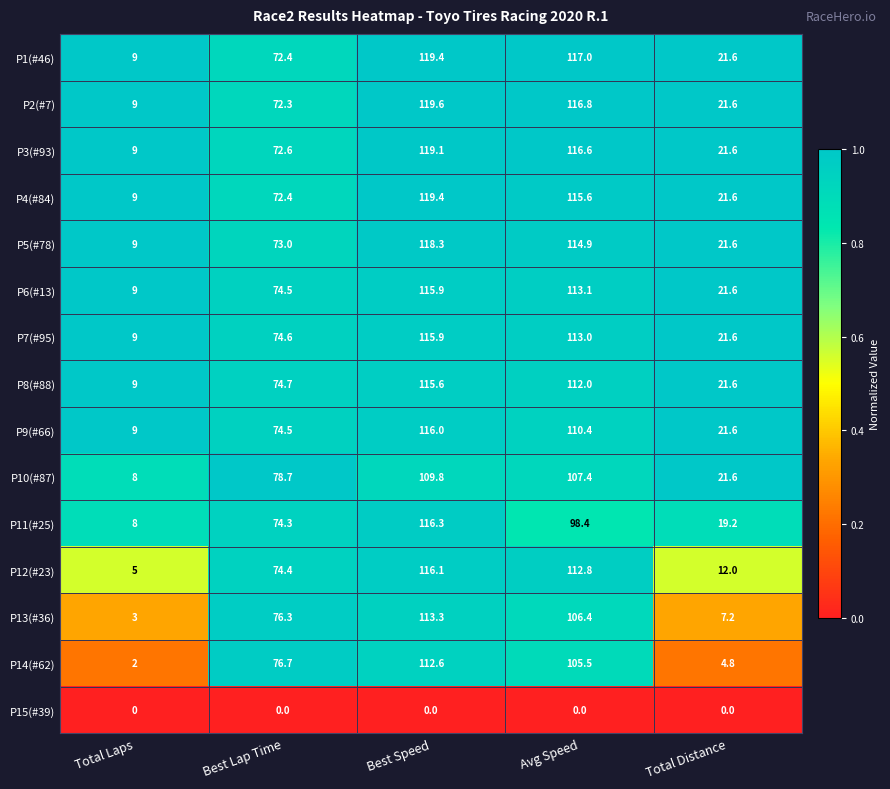

Count the number of categories in the chart.

5